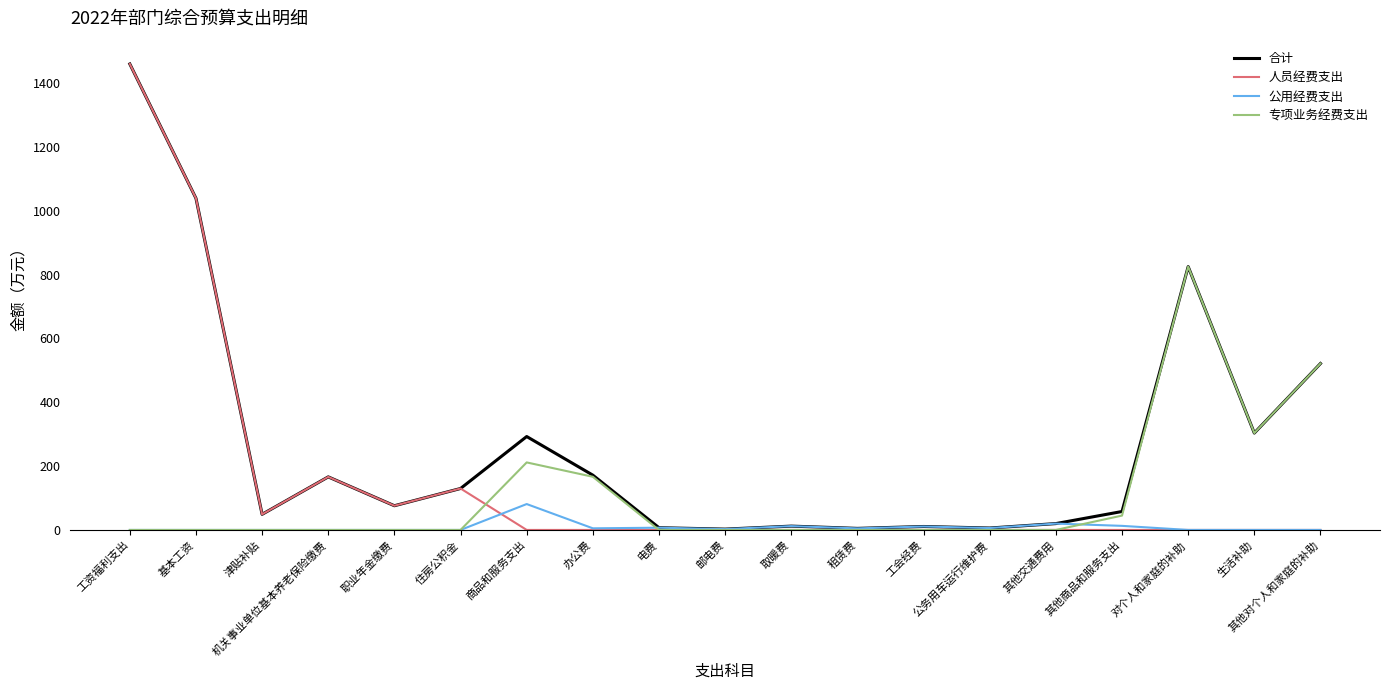

At how many categories does at least one series exceed 325?

4